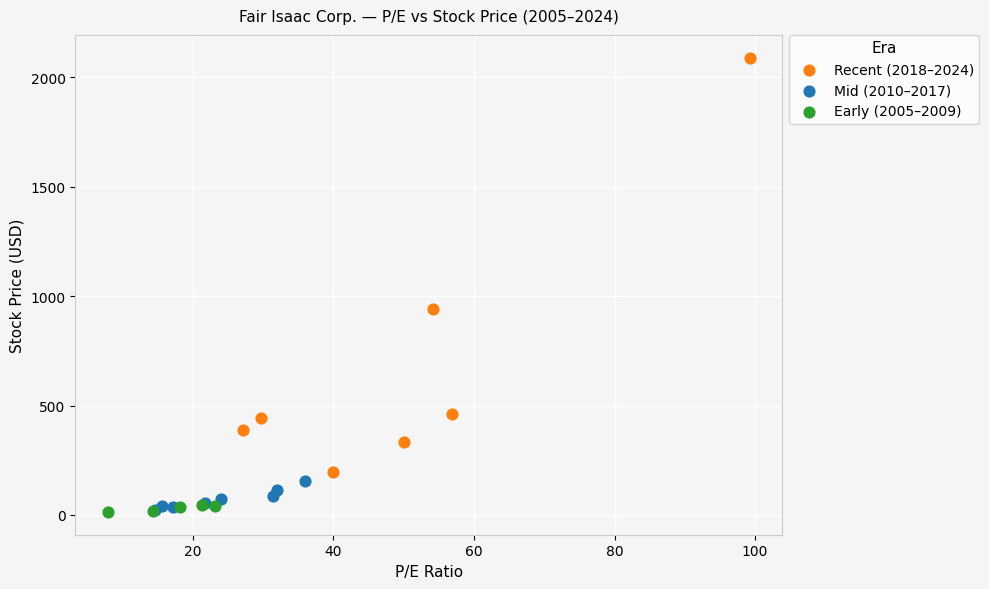

Which series has the largest Y range (max minus min)?

Recent (2018–2024)